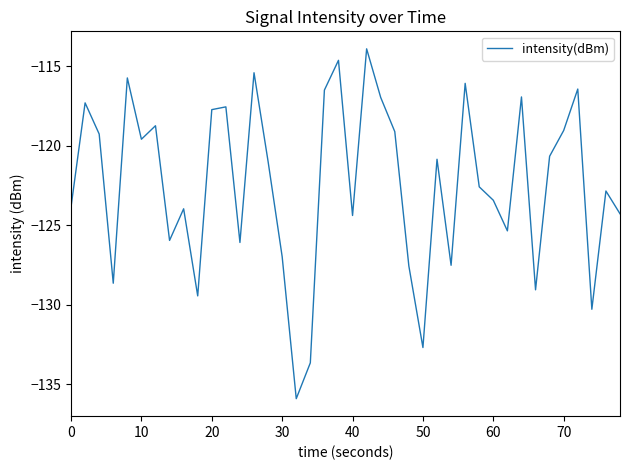

What is the maximum value shown in the chart?

-113.9